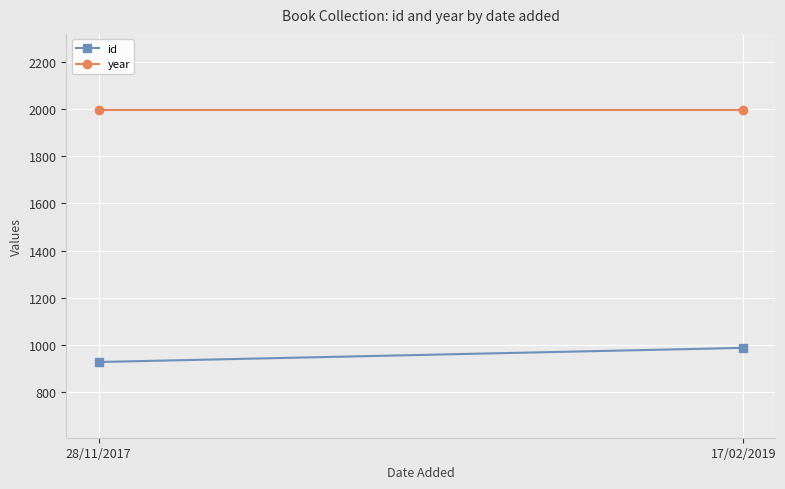

At 17/02/2019, list the series in order from largest to smallest.

year, id